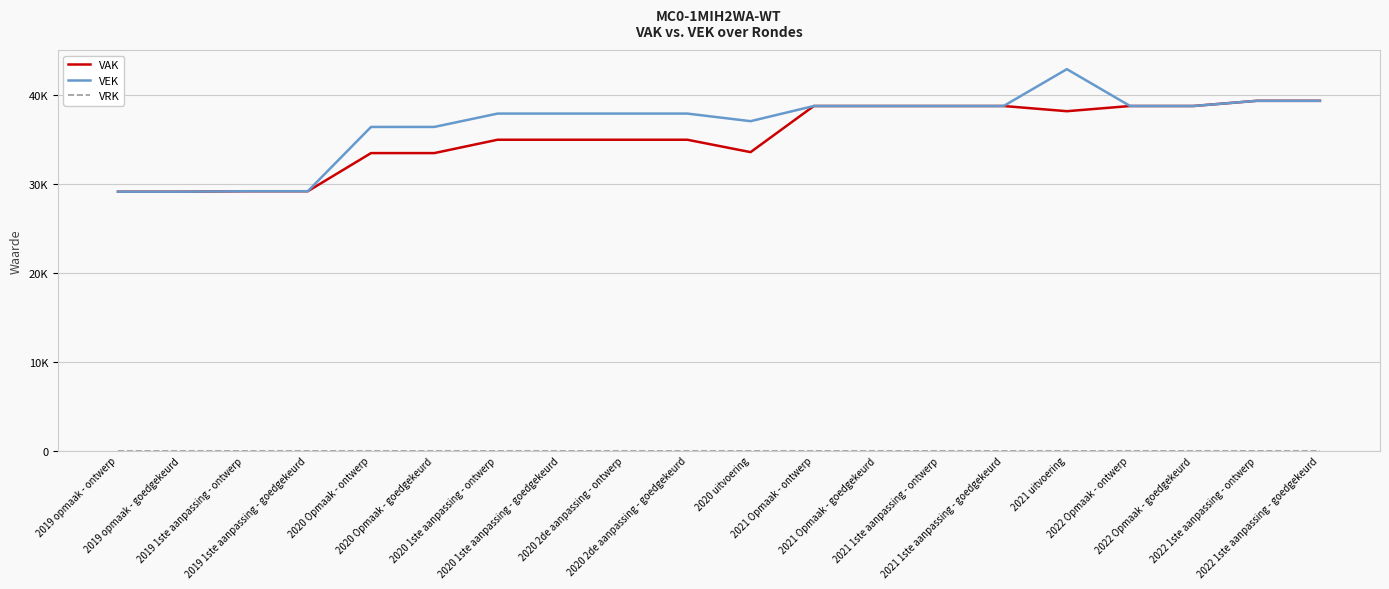

At 2022 1ste aanpassing - ontwerp, list the series in order from smallest to largest.

VRK, VAK, VEK